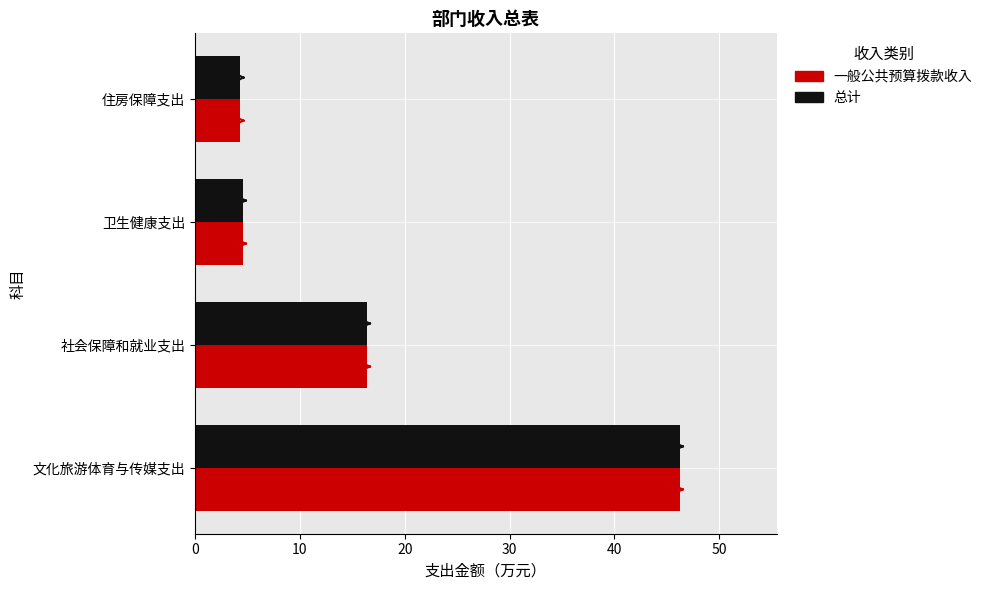

Which category has the highest value across all series?

文化旅游体育与传媒支出